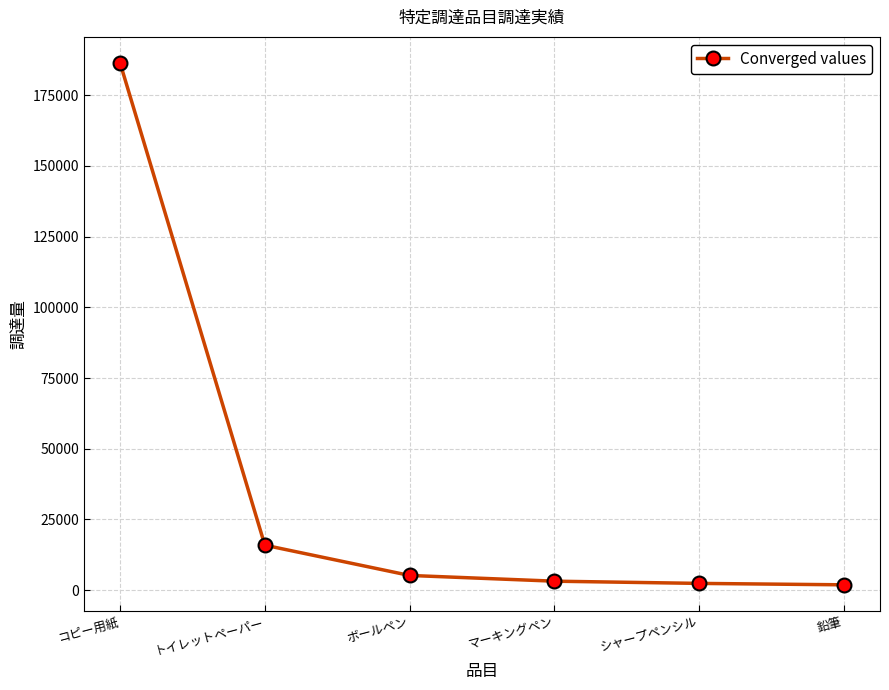

What value does the data have at ボールペン?

5218.0